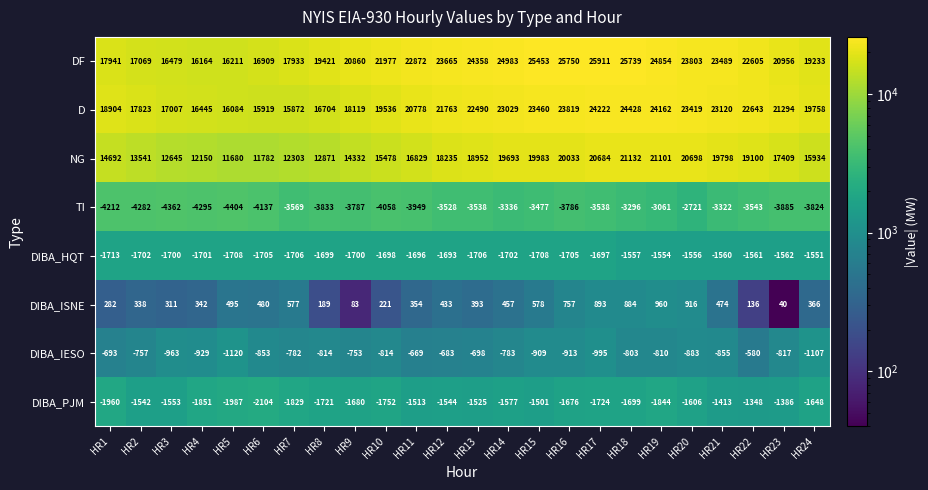

List the labels in order of DIBA_PJM value, largest first.

HR22, HR23, HR21, HR15, HR11, HR13, HR2, HR12, HR3, HR14, HR20, HR24, HR16, HR9, HR18, HR8, HR17, HR10, HR7, HR19, HR4, HR1, HR5, HR6